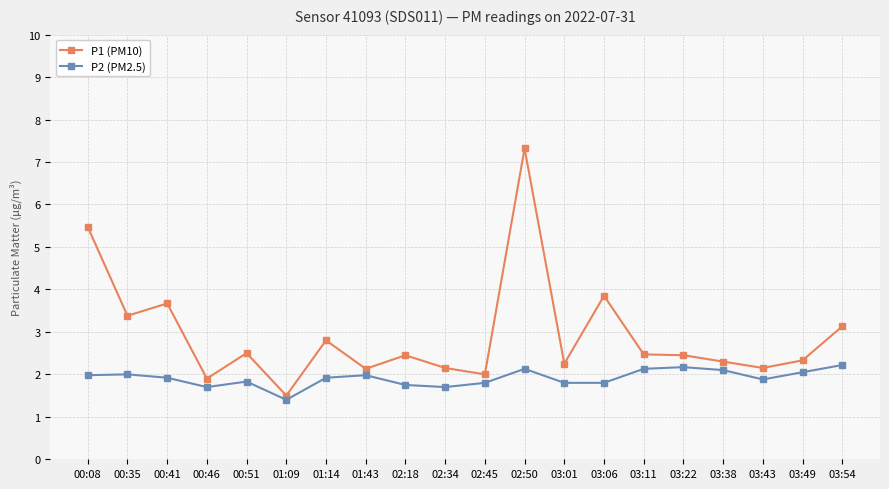

How many lines are shown in the chart?

2